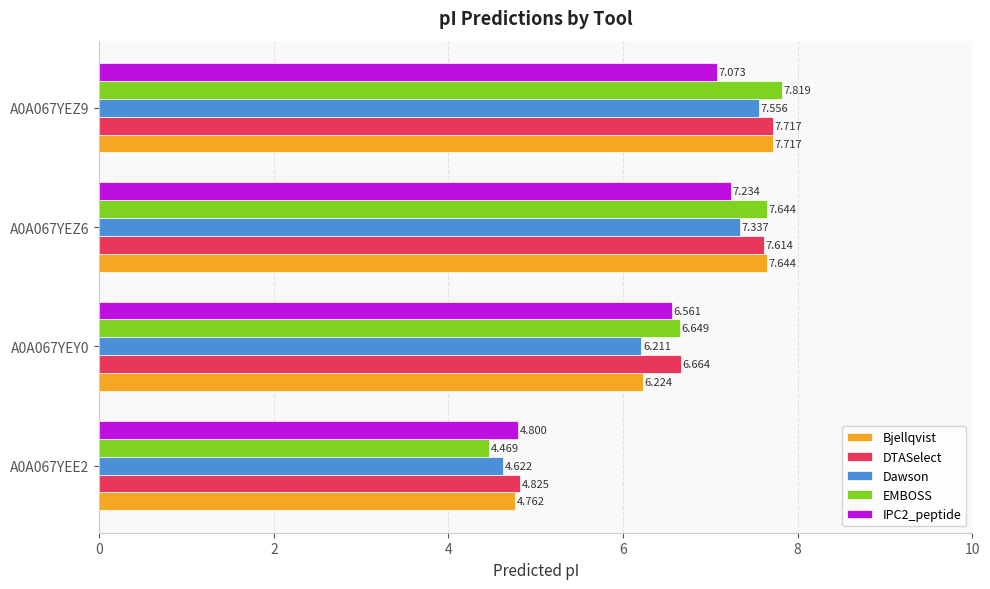

How many categories are shown in the chart?

4